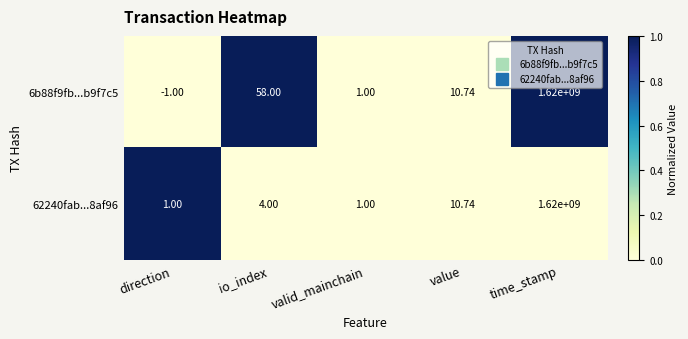

Count the number of categories in the chart.

5